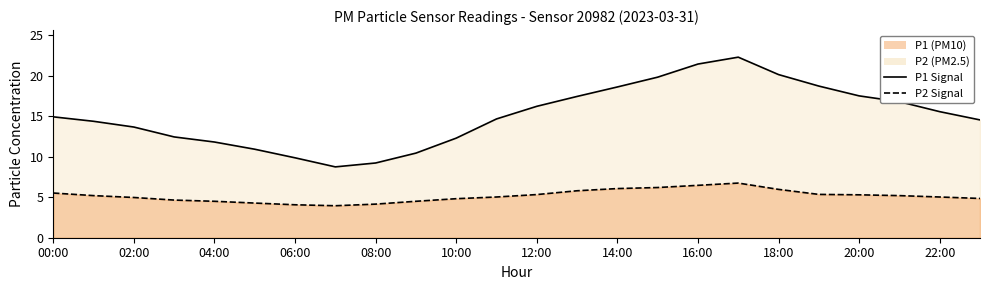

At how many categories does at least one series exceed 7?

24